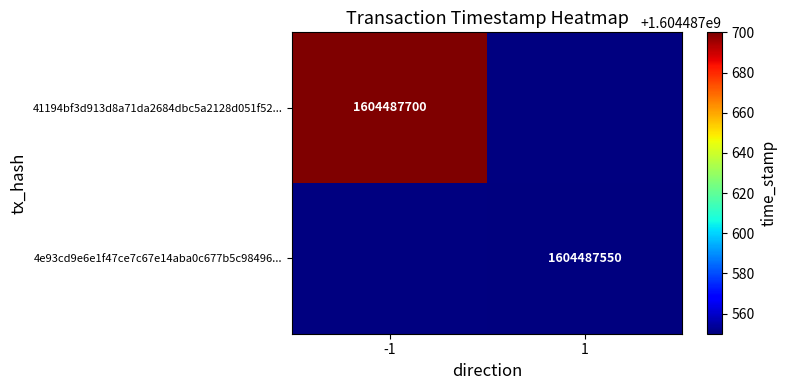

Reading right to left, transcribe all the data shown in this chart.

41194bf3d913d8a71da2684dbc5a2128d051f52: 1604487700	-1
4e93cd9e6e1f47ce7c67e14aba0c677b5c98496: 1604487550	1